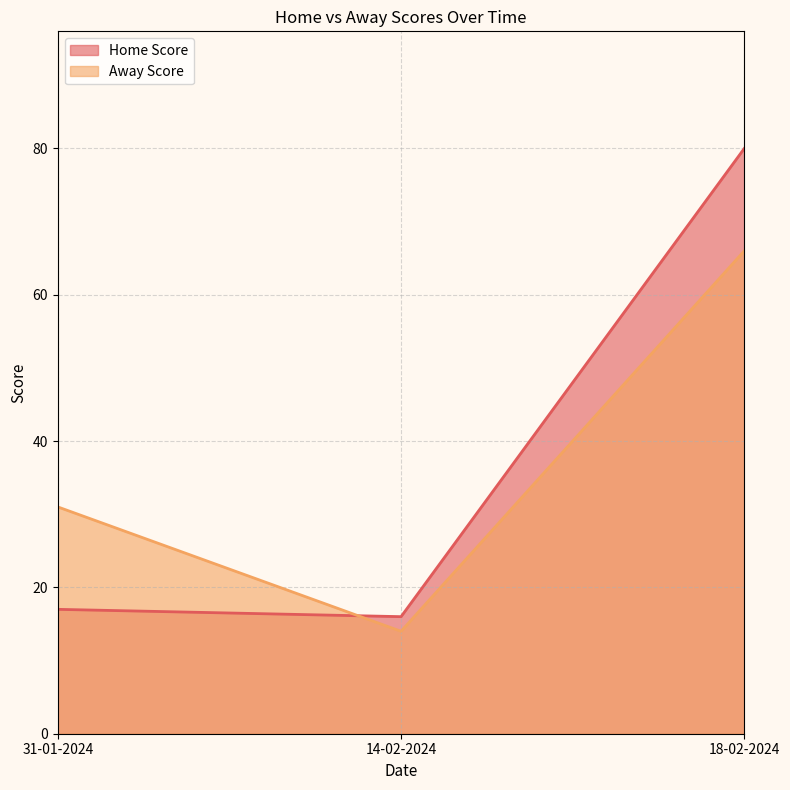

What is the label of the 1st point from the right?

18-02-2024